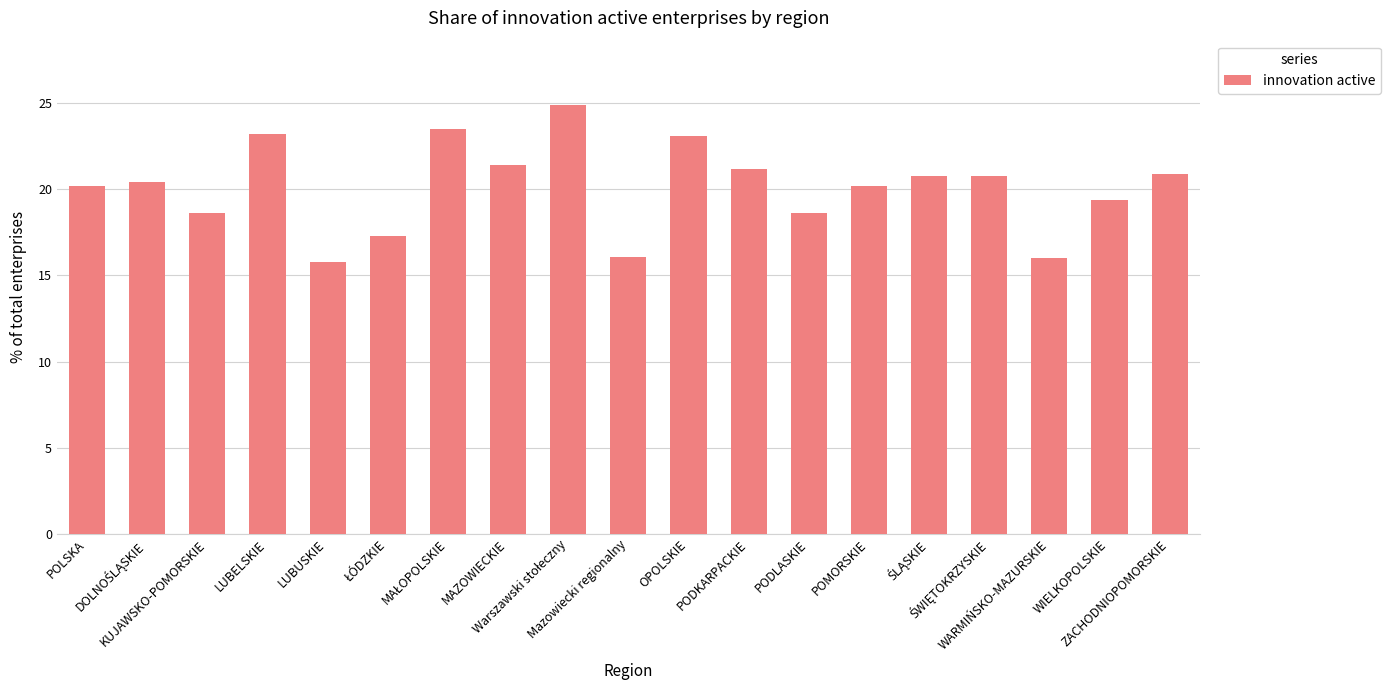

Does the chart contain stacked bars?

No